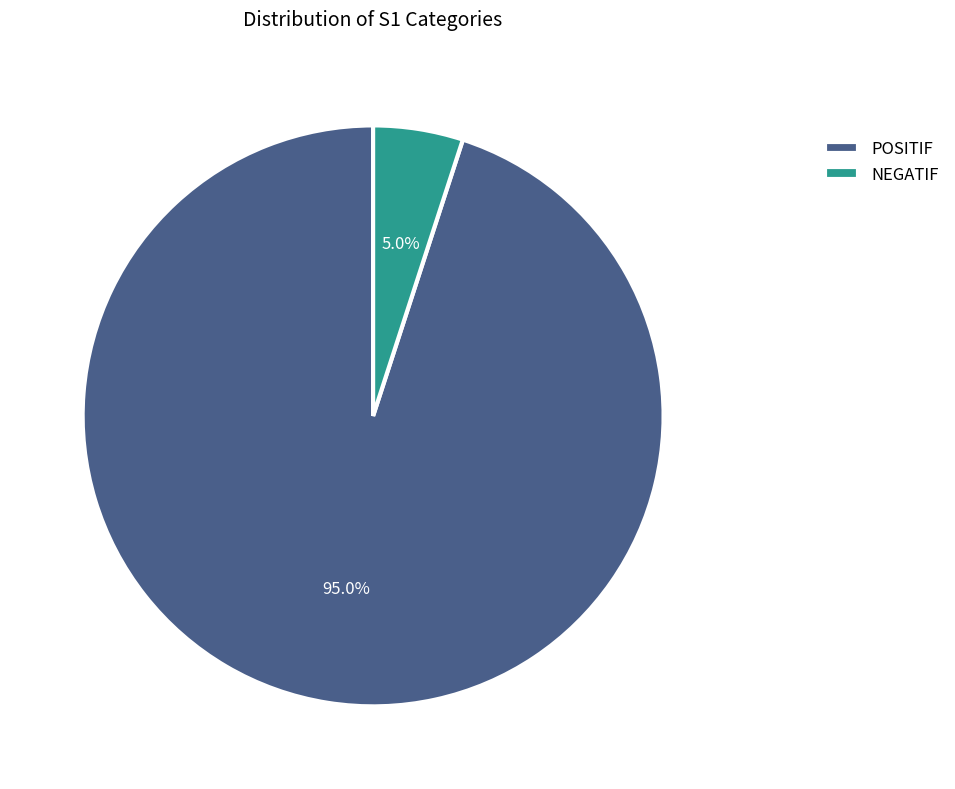

To the nearest percent, what is the difference between the largest and smallest slice percentages?

90%